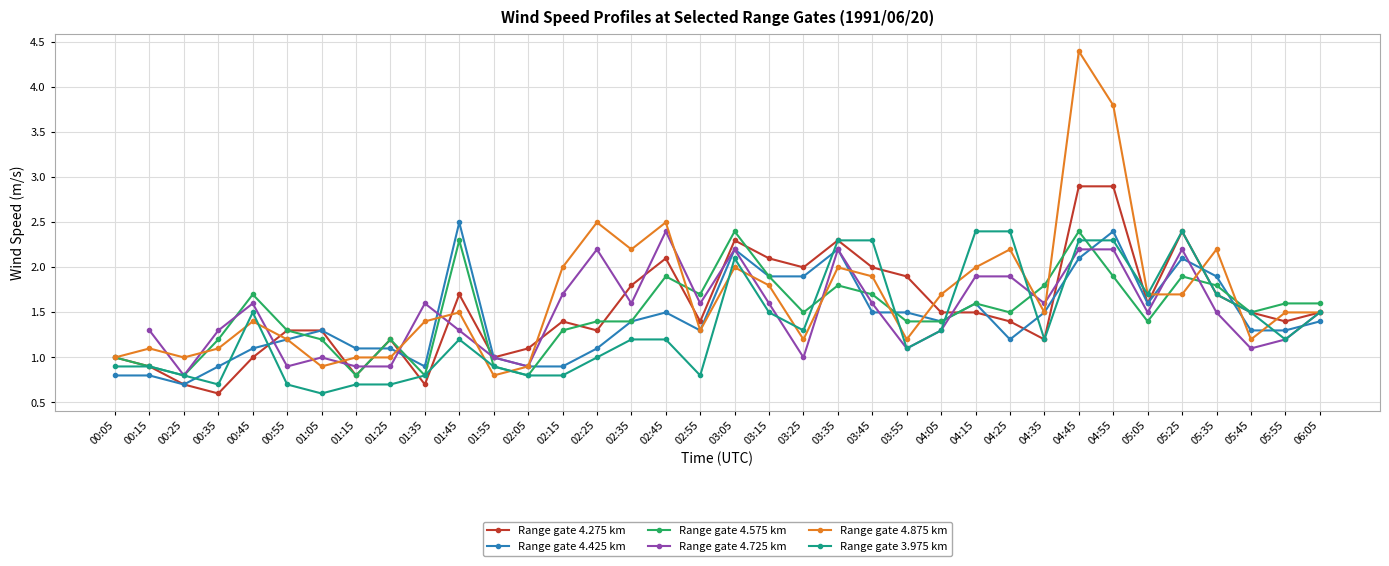

At which label does Range gate 4.425 km reach its peak?

01:45